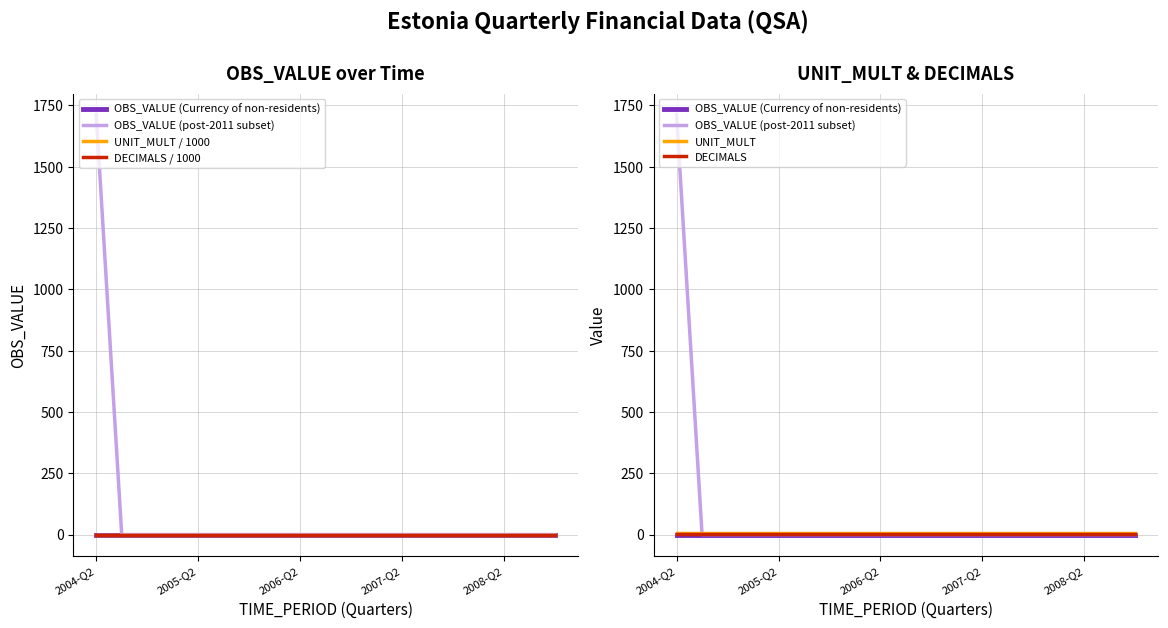

At how many categories does at least one series exceed 880?

1